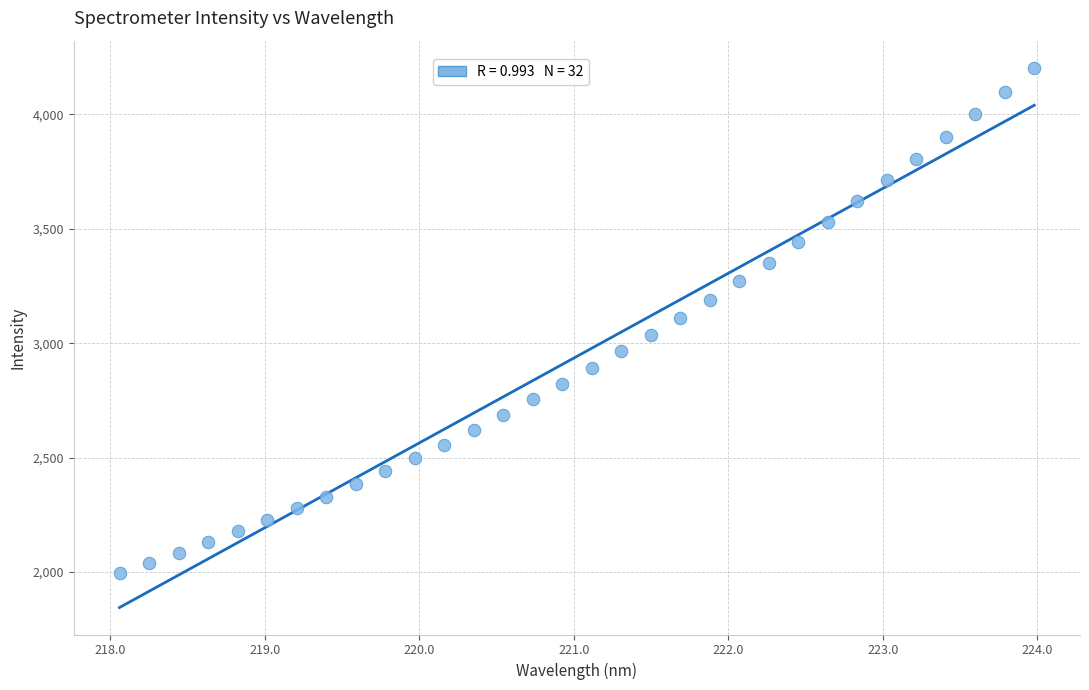

What is the range of X values (max minus min)?

5.9